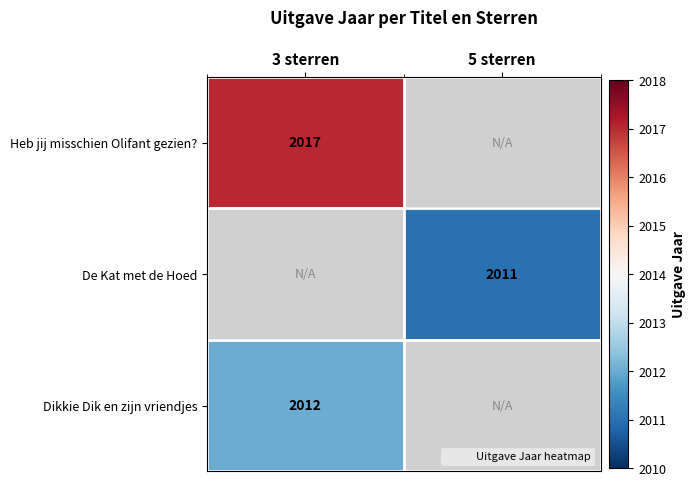

Where is Dikkie Dik en zijn vriendjes nearest to the value 2012?

3 sterren